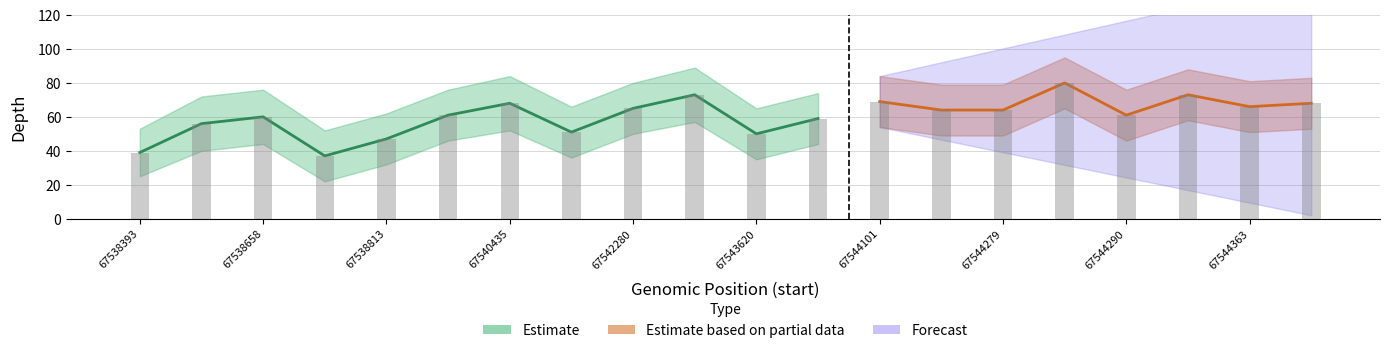

Where is depth_lower nearest to the value 32?

67538813